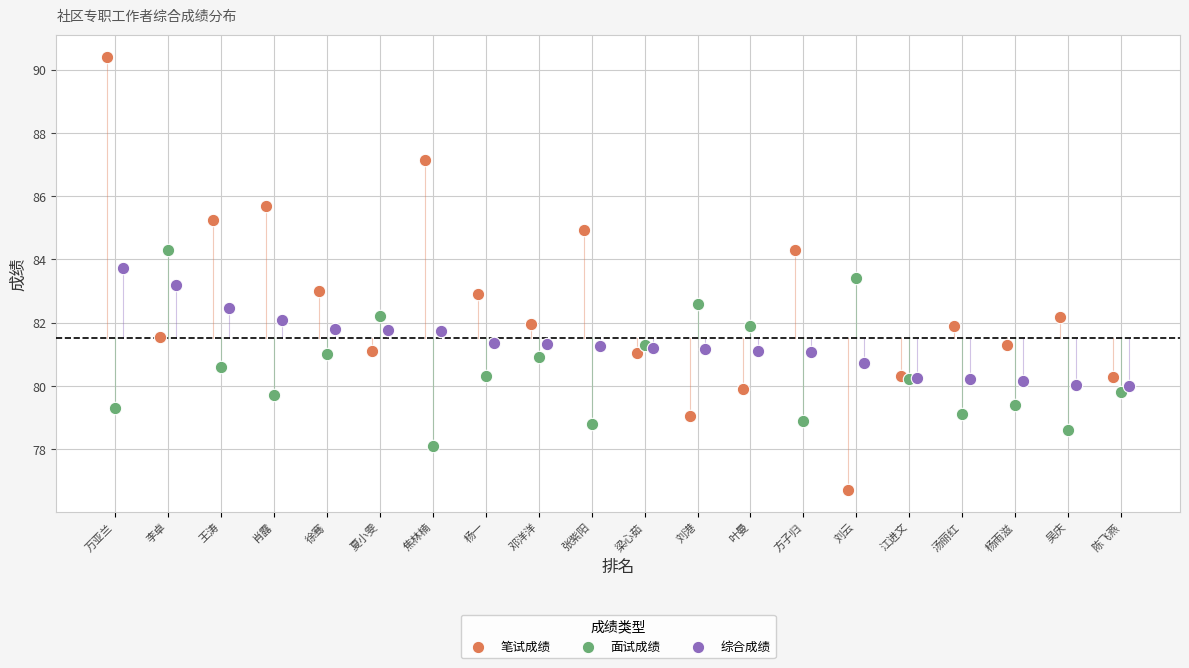

Which series has the widest spread of Y values?

笔试成绩